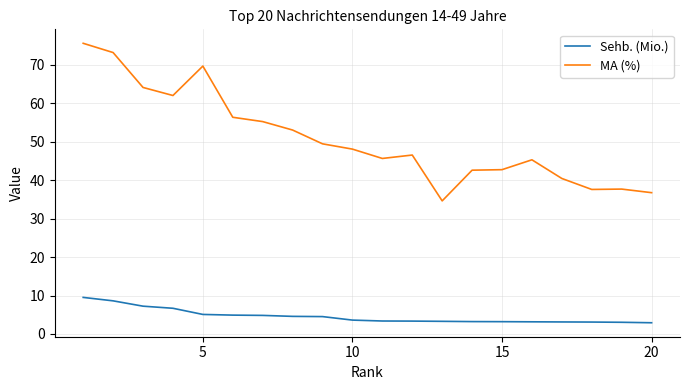

What is the lowest value of the MA (%) series?

34.6